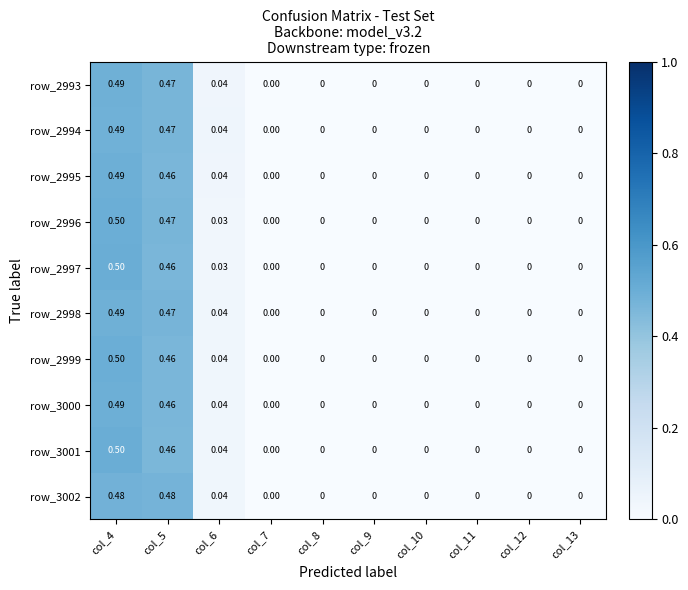

Is the value of row_2996 at col_8 greater than the value of row_2995 at col_4?

No